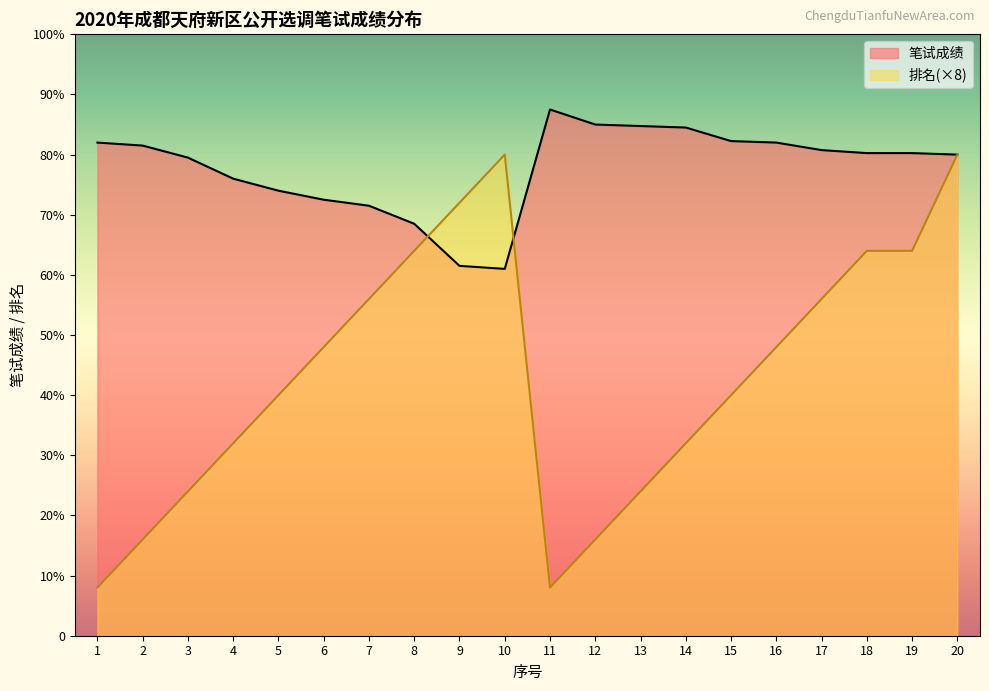

Read the 笔试成绩 value at 5.

74.0